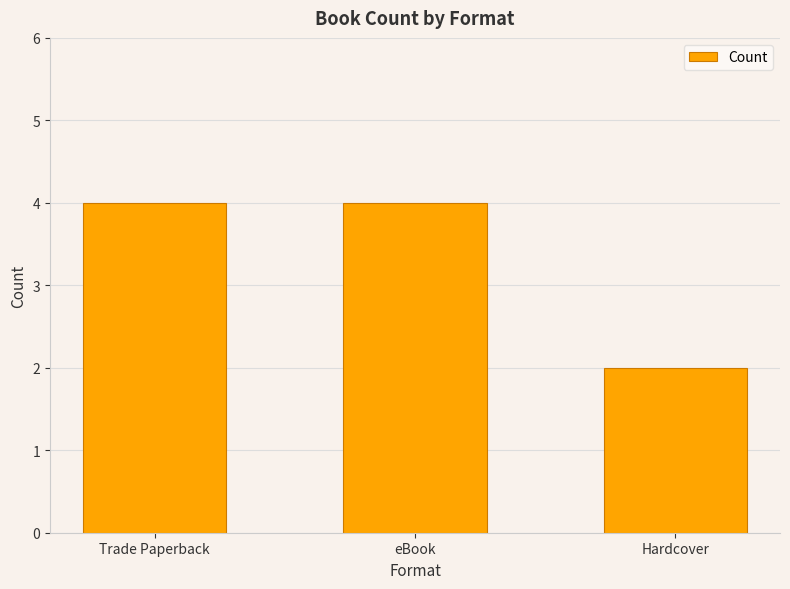

Are the bars grouped side by side (vs. stacked)?

No